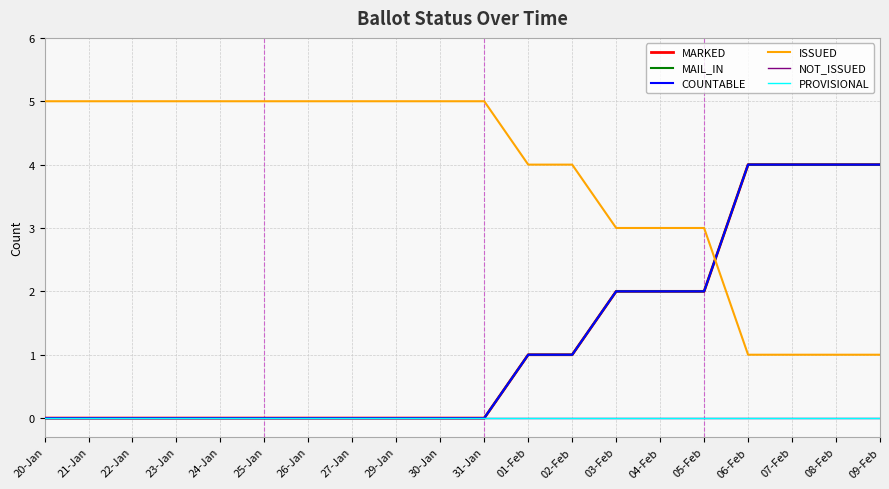

True or false: NOT_ISSUED and MARKED cross at least once.

False